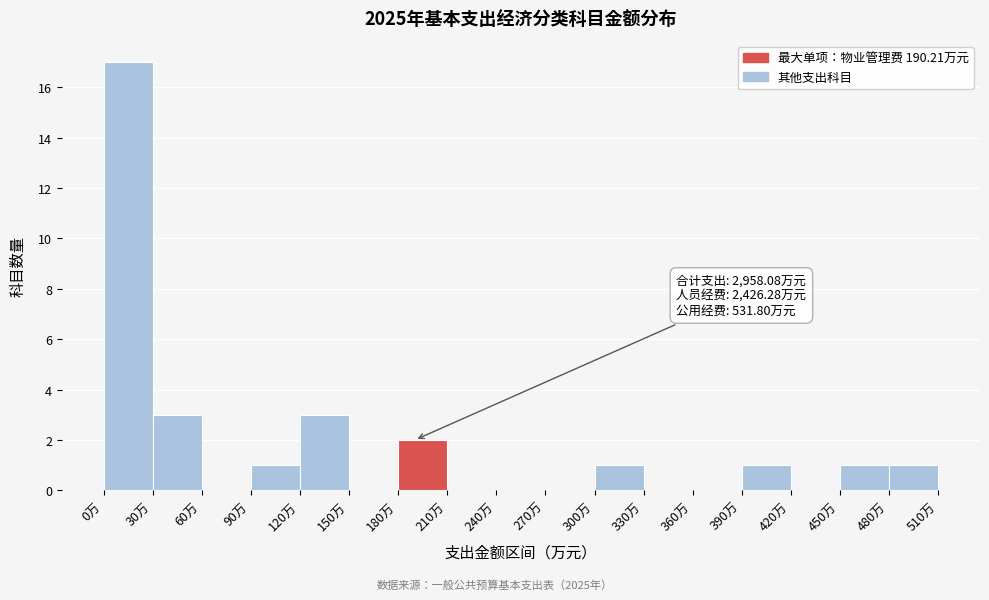

Which range on the x-axis has the tallest bar?

0 to 30